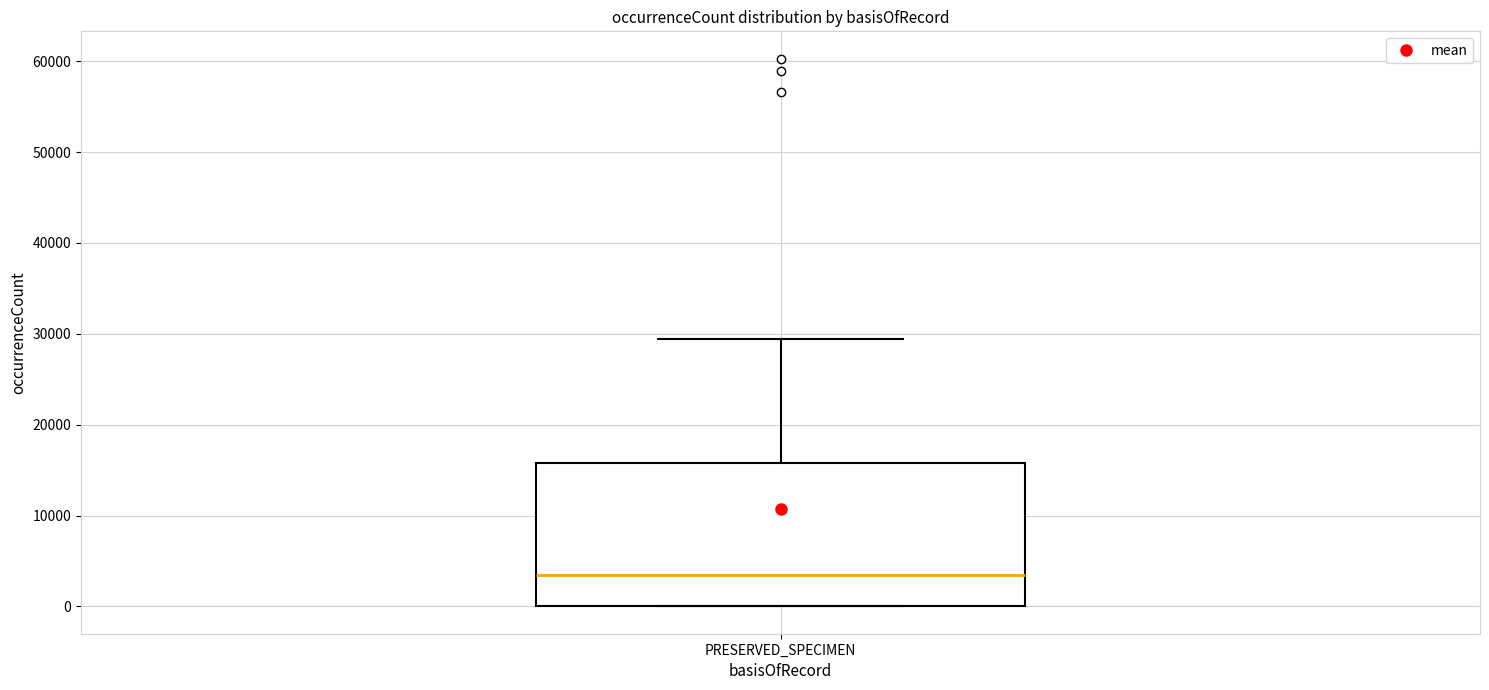

Where is the lower edge of the box for PRESERVED_SPECIMEN on the y-axis? The values are not printed on the chart, so give them approximately, as read against the axis.

0